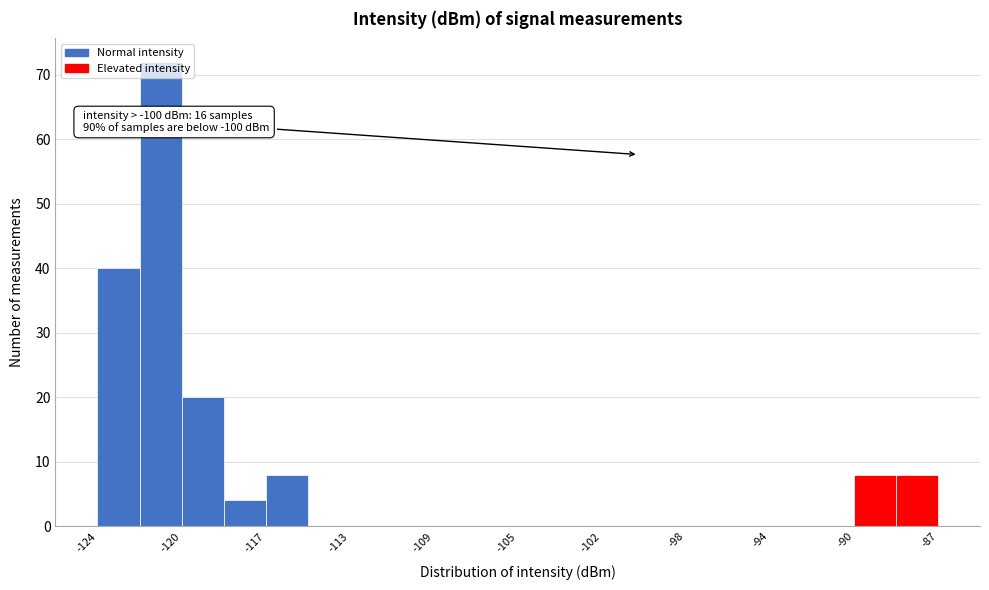

Read against the x-axis, roughly where is the centre of the tallest bar?

-121.5